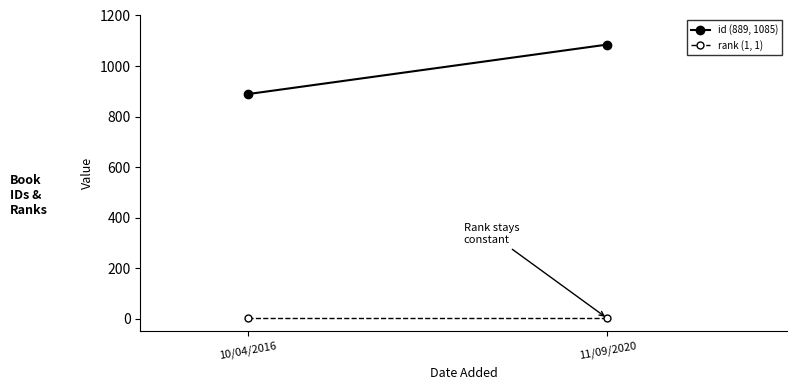

What position from the left is 10/04/2016?

1